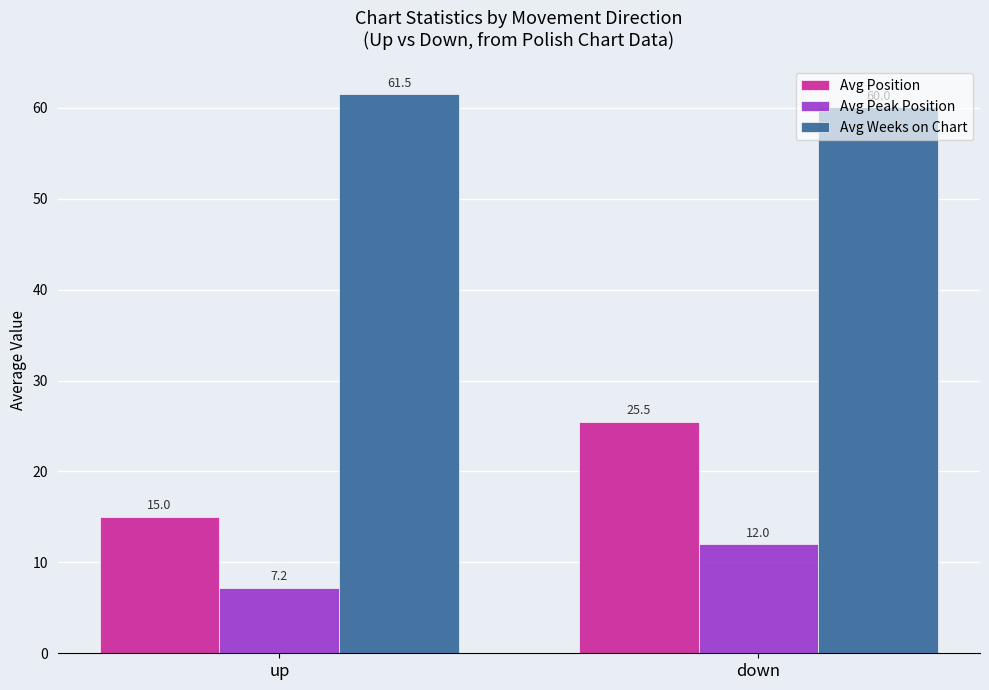

At which label is Avg Peak Position closest to 9?

up